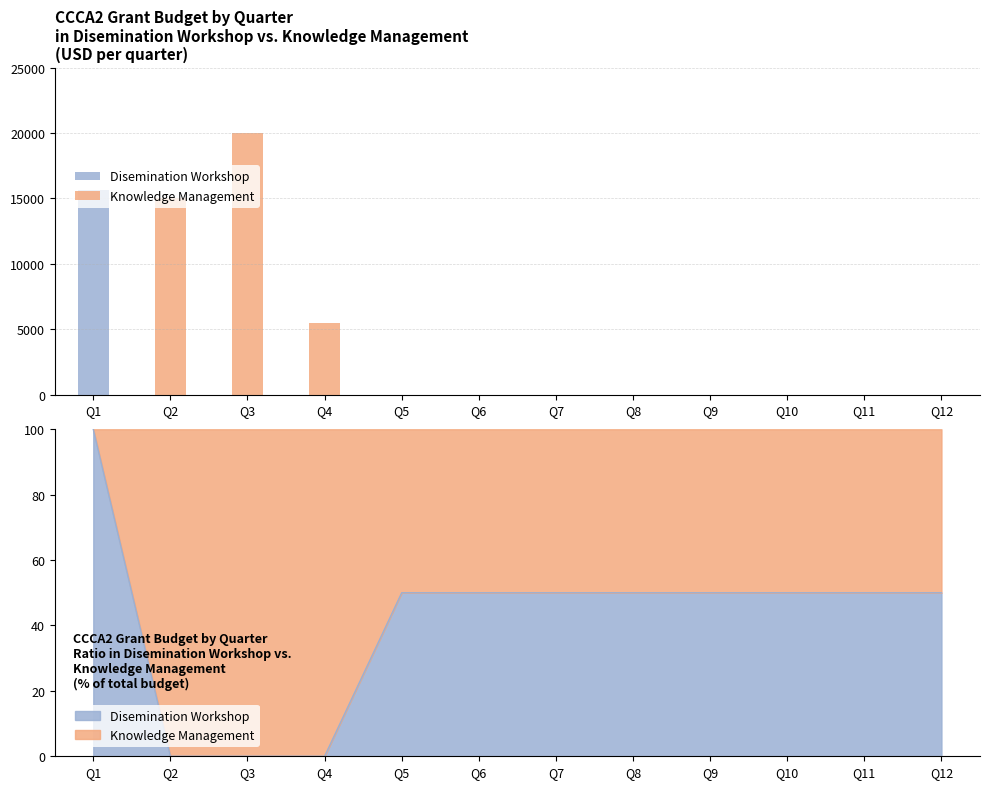

List the labels in order of Disemination Workshop value, largest first.

Q1, Q2, Q3, Q4, Q5, Q6, Q7, Q8, Q9, Q10, Q11, Q12